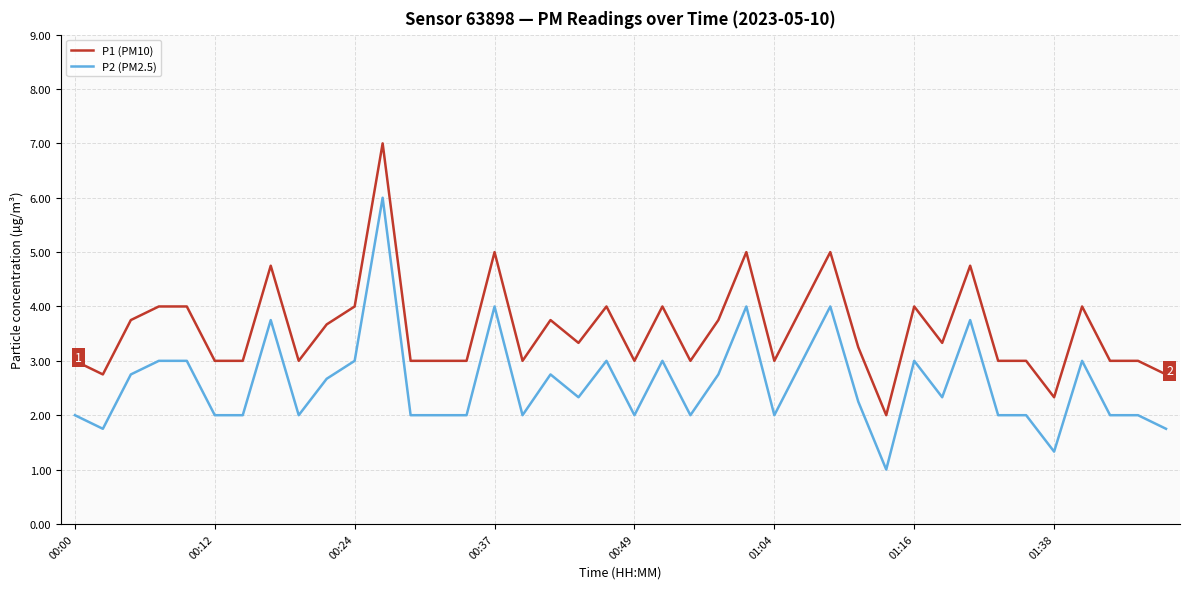

Rank the series by their average value, from highest to lowest.

P1 (PM10), P2 (PM2.5)